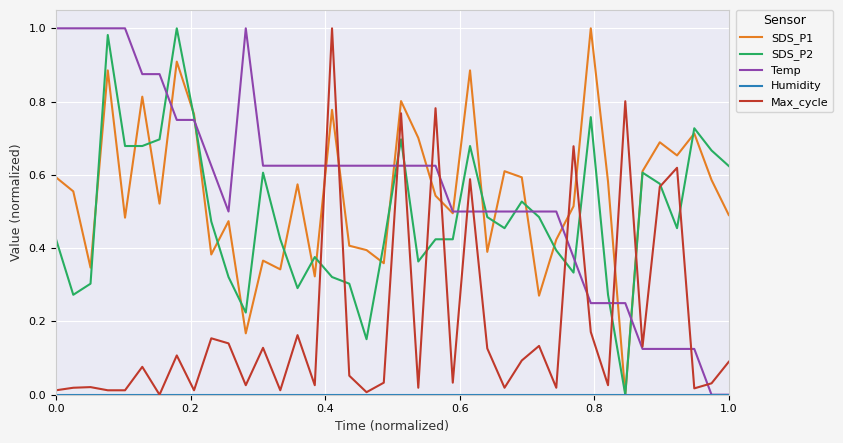

Does the chart have visible grid lines?

Yes